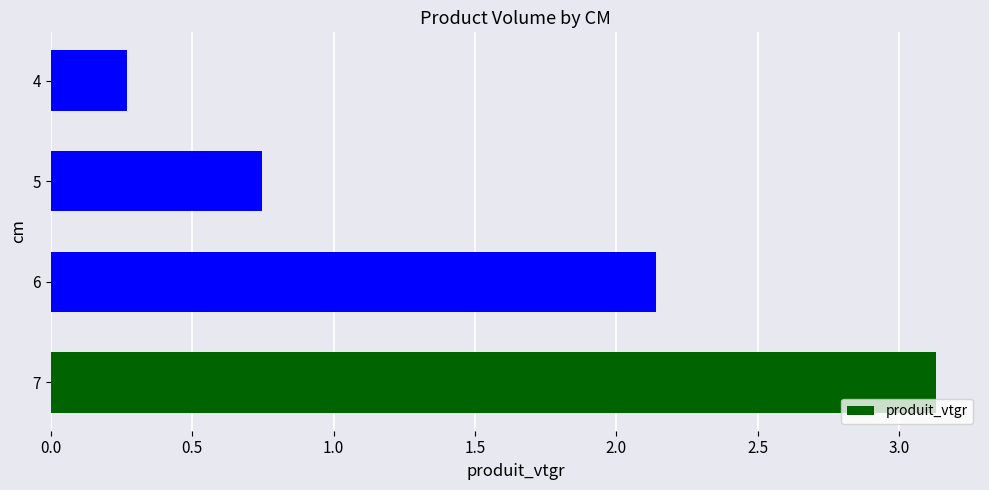

The chart shows a value of 0.9 at 6. True or false?

False